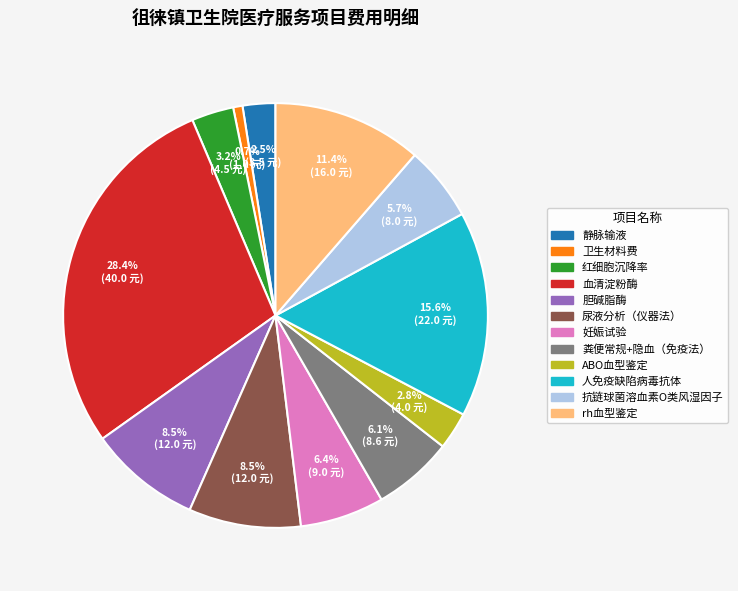

Does any single category account for the majority?

No